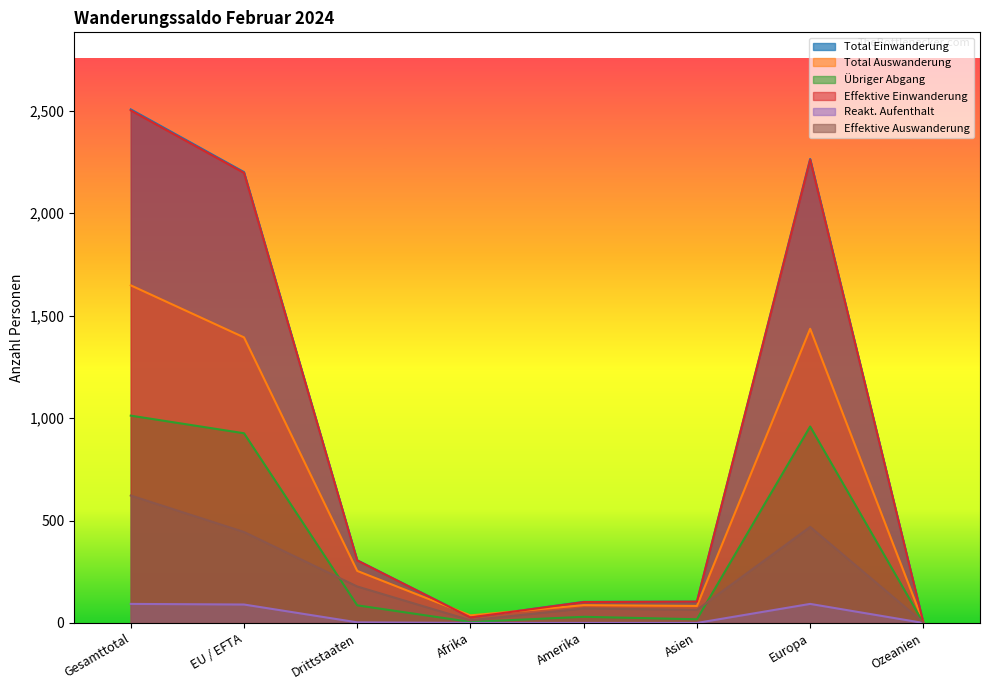

How many lines are shown in the chart?

6